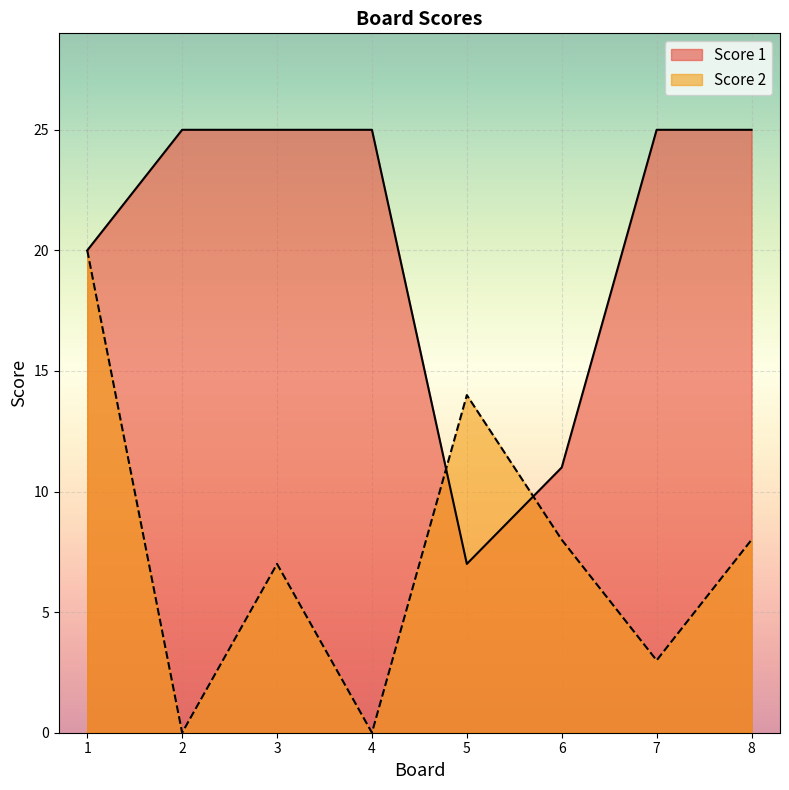

Reading left to right, list all the values displayed in this chart.

Score 2: 20	0	7	0	14	8	3	8
Score 1: 20	25	25	25	7	11	25	25